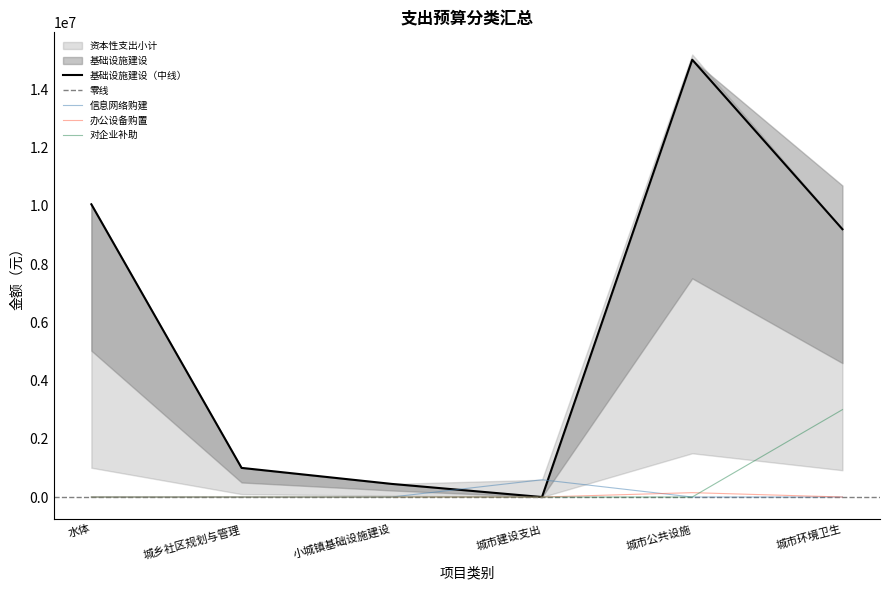

Which series has the largest total across all categories?

资本性支出小计